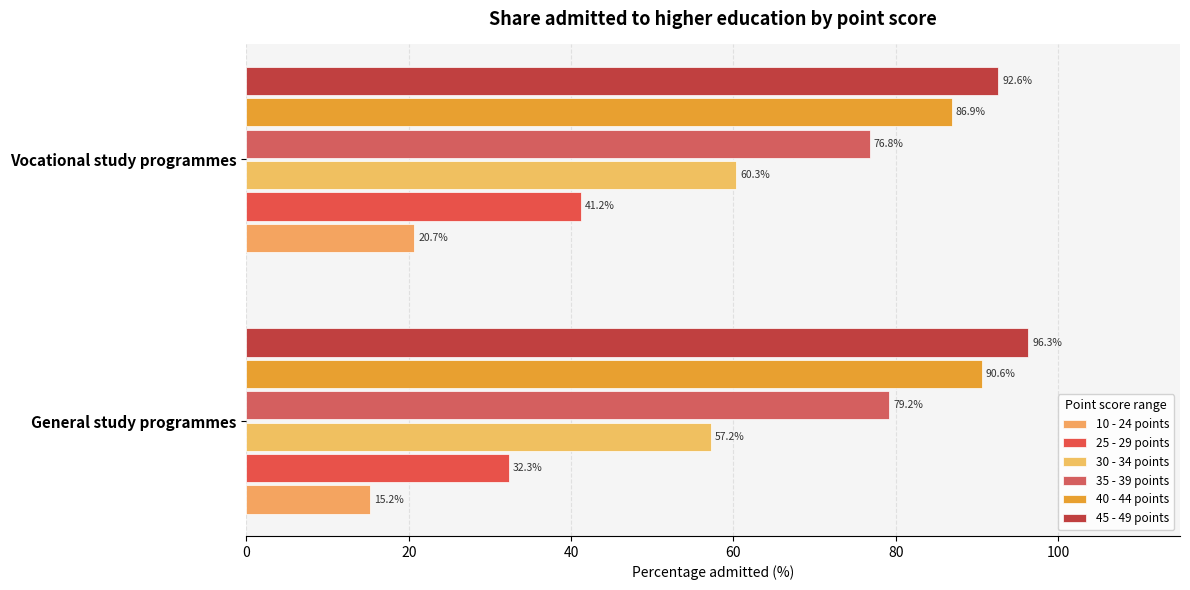

List the labels in order of 35 - 39 points value, largest first.

General study programmes, Vocational study programmes